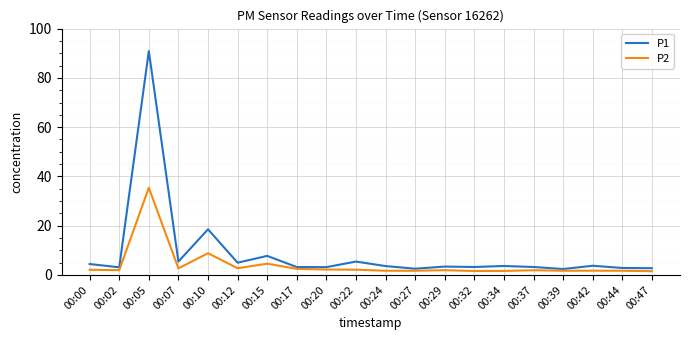

List the series in order of their overall mean, lowest first.

P2, P1